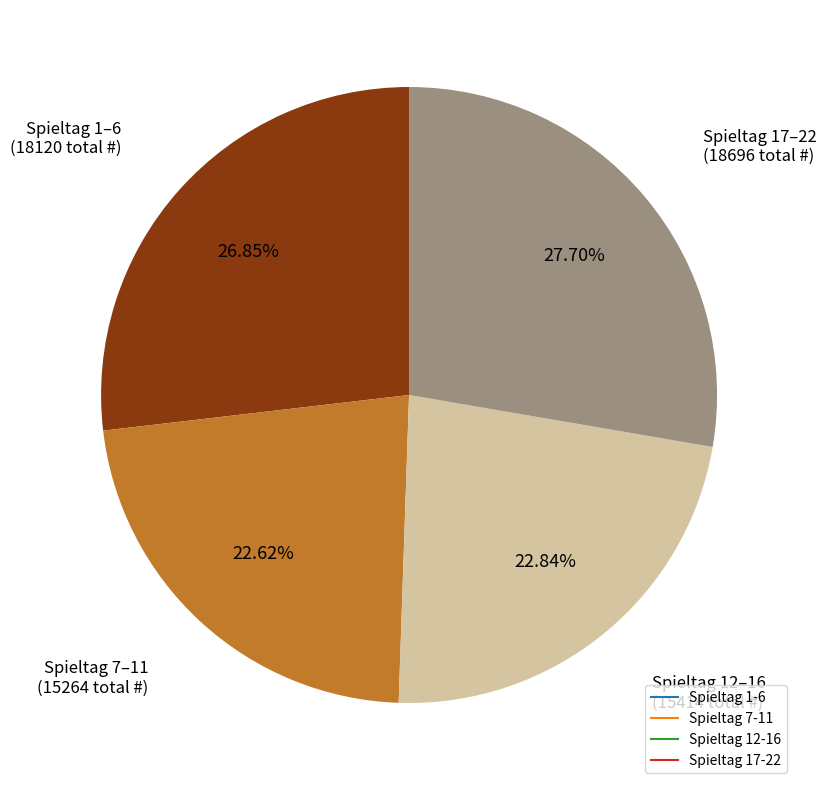

Does any single category account for the majority?

No